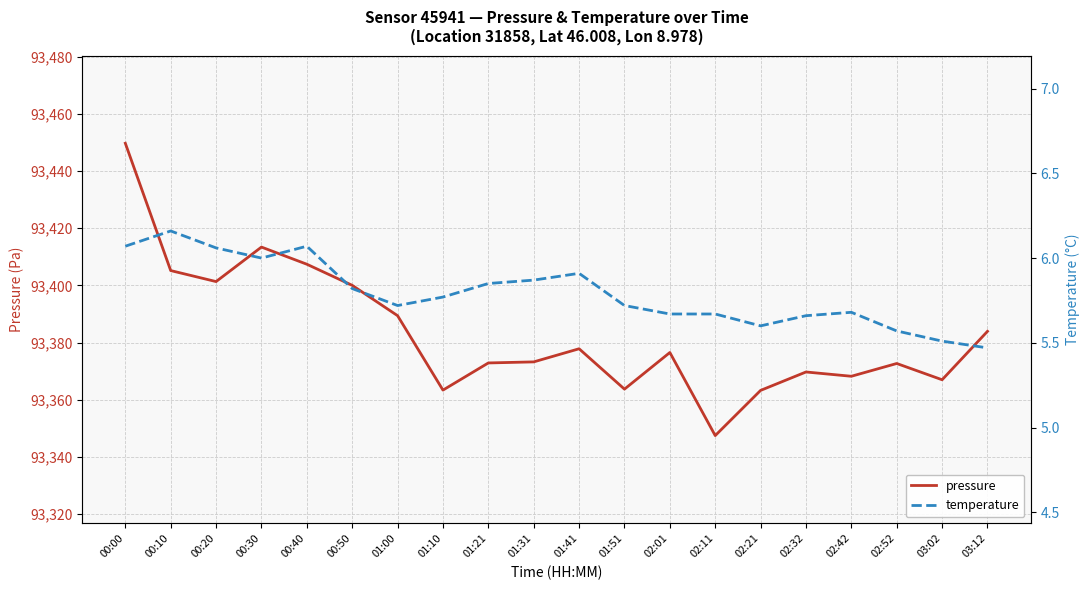

At which category does pressure reach its first local valley?

00:20